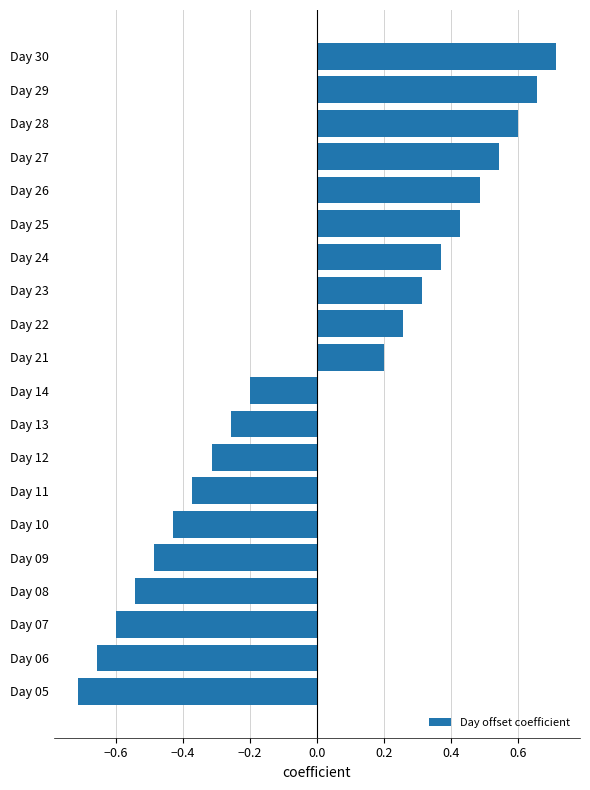

Rank the categories by value from highest to lowest.

Day 30, Day 29, Day 28, Day 27, Day 26, Day 25, Day 24, Day 23, Day 22, Day 21, Day 14, Day 13, Day 12, Day 11, Day 10, Day 09, Day 08, Day 07, Day 06, Day 05